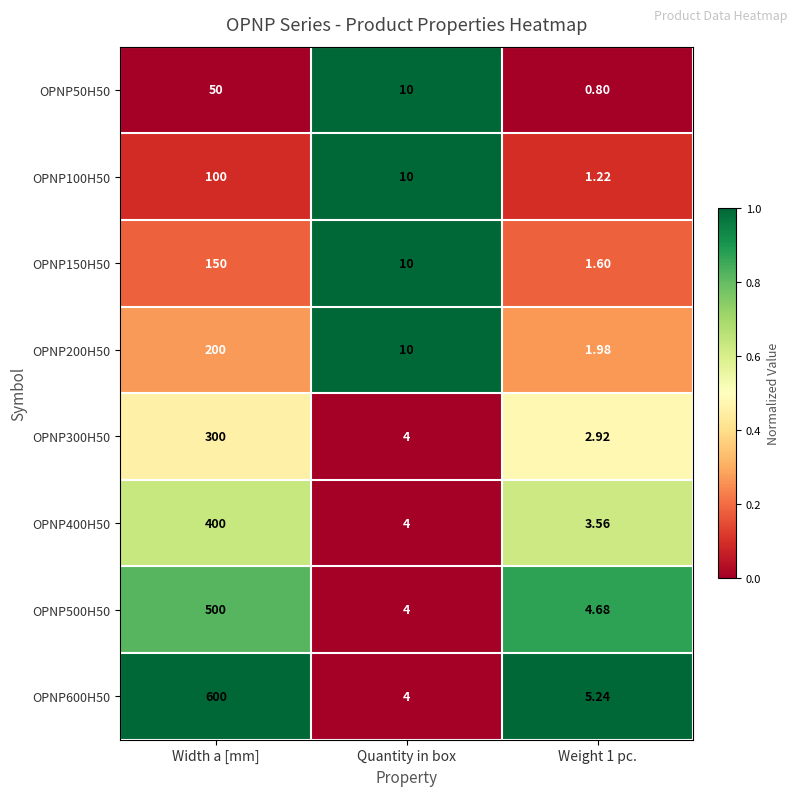

At which label does OPNP150H50 reach its peak?

Width a [mm]